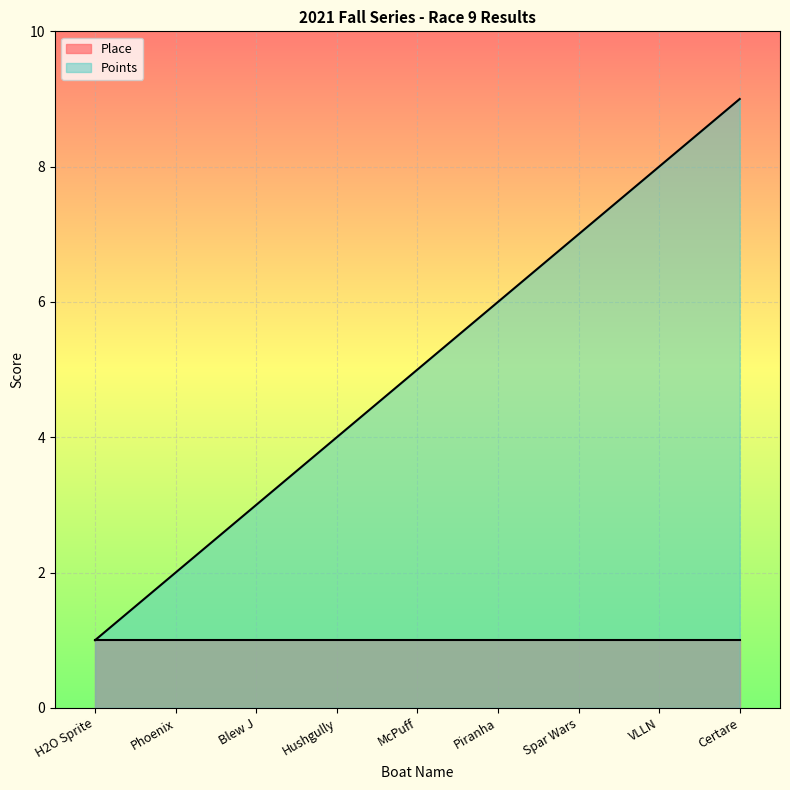

True or false: the data has more than 1 interior local peaks.

False